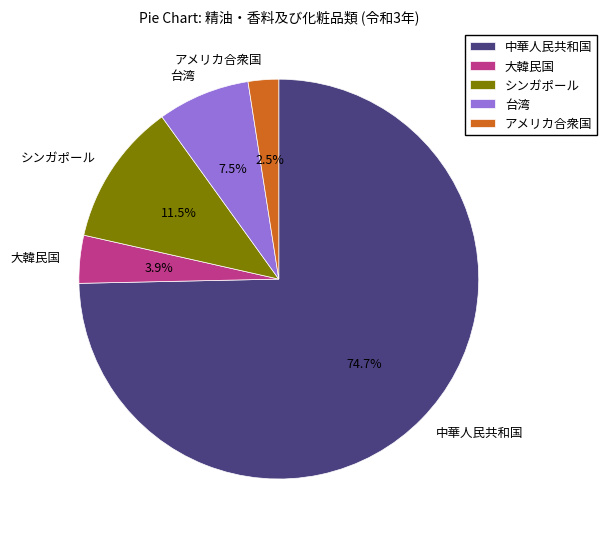

Is there any slice that represents more than half of the pie?

Yes